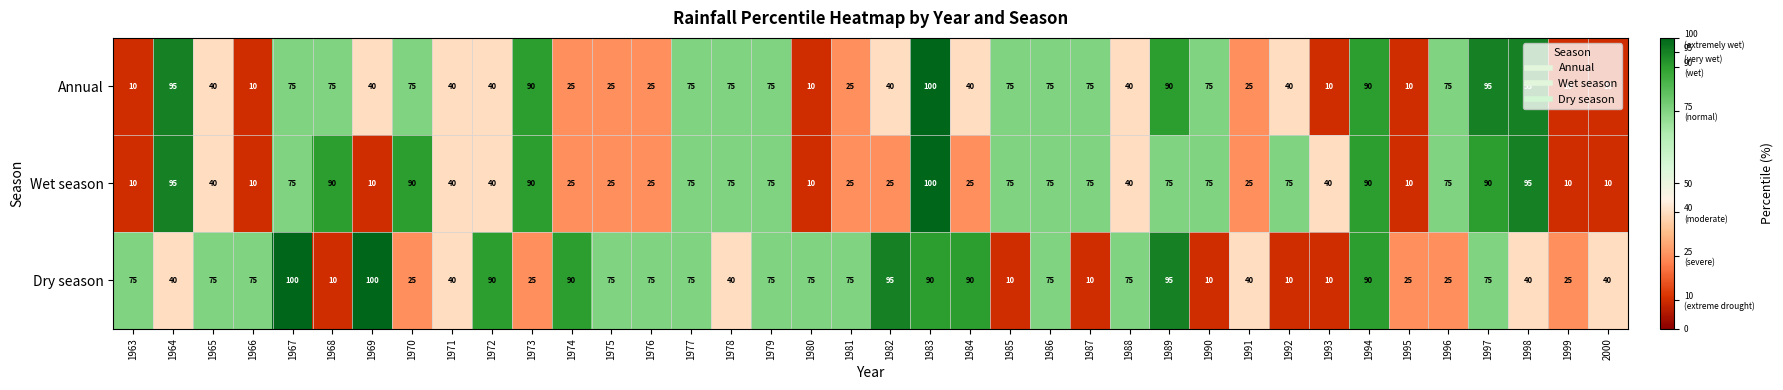

What is the difference between the maximum and minimum values in the Dry season series?

90